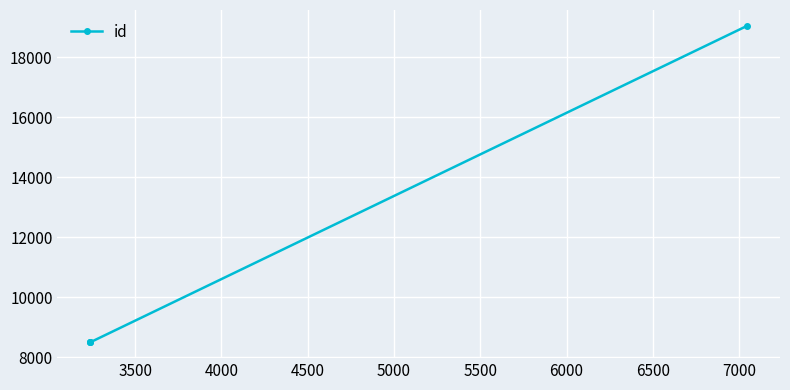

The chart shows a value of 12451 at 4000. True or false?

False